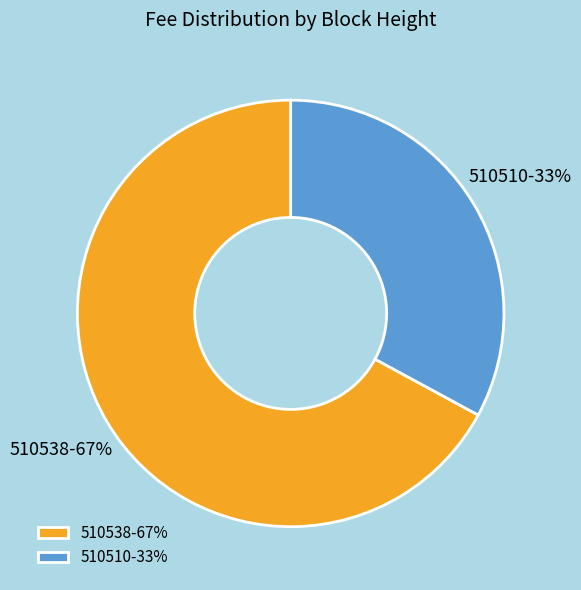

The 510538 slice represents 67% of the pie. True or false?

True